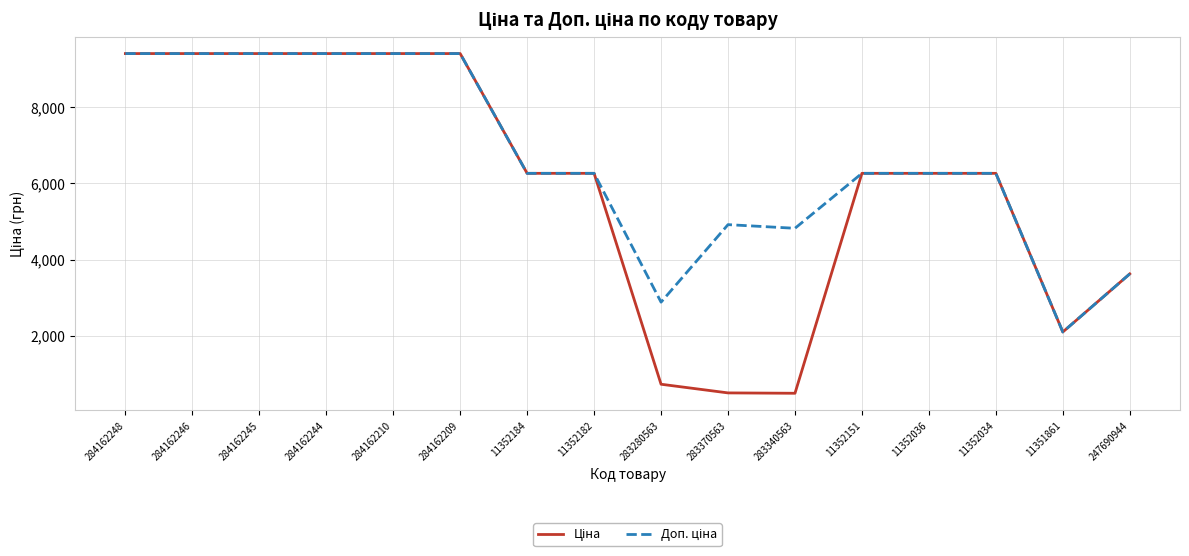

What is the minimum value shown in the chart?

482.1